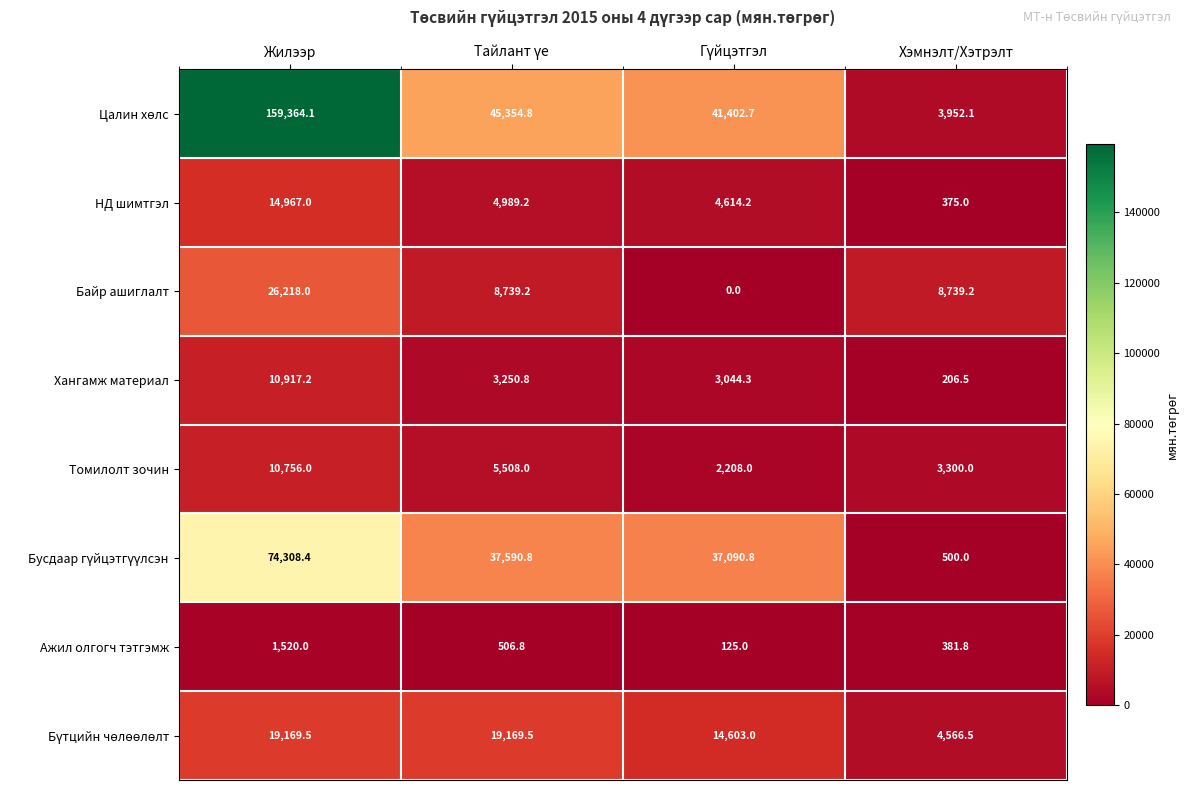

What is the average value of the Ажил олгогч тэтгэмж series?

633.4